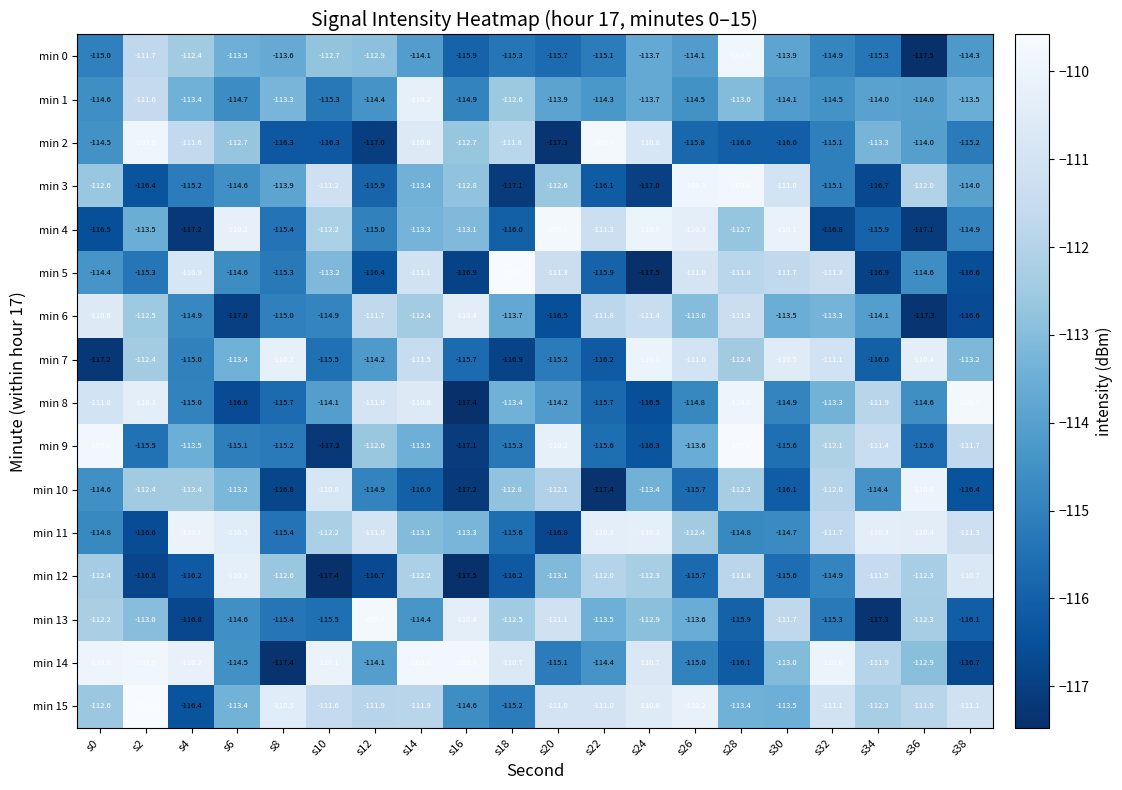

Is it true that min 7 equals -115.7 at s16?

True